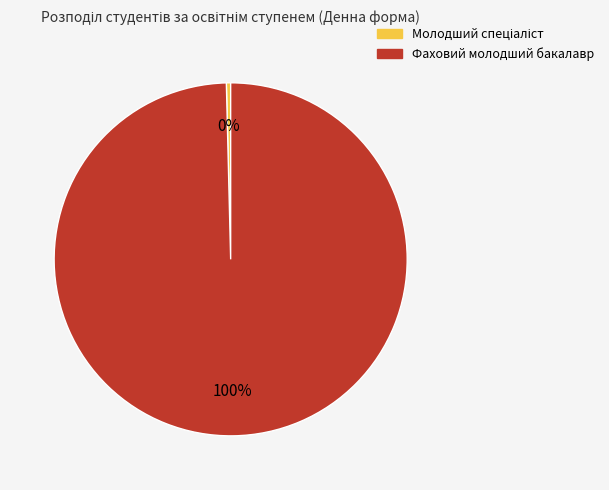

Does any single category account for the majority?

Yes